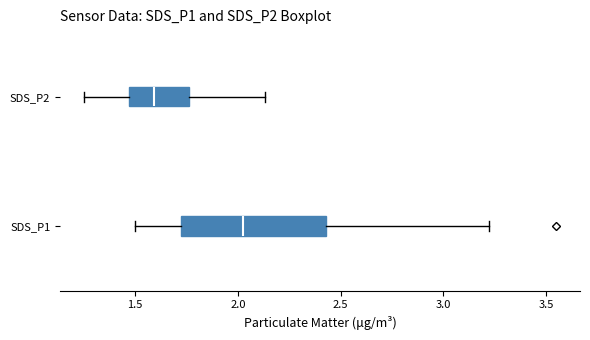

Where does the right whisker of the box for SDS_P2 end on the x-axis? The values are not printed on the chart, so give them approximately, as read against the axis.

2.15